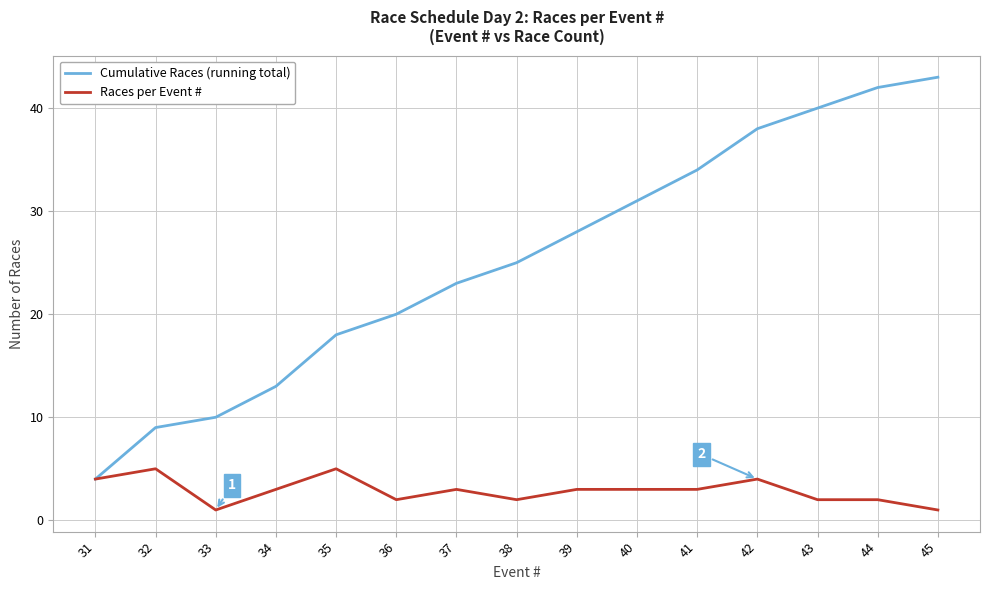

What is the greatest value displayed?

43